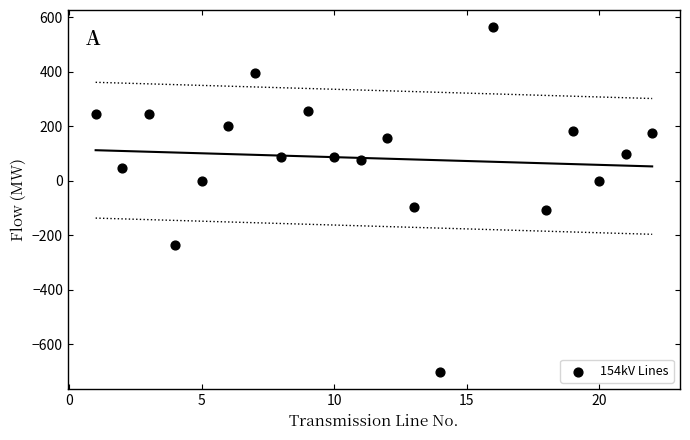

What is the range of X values (max minus min)?

21